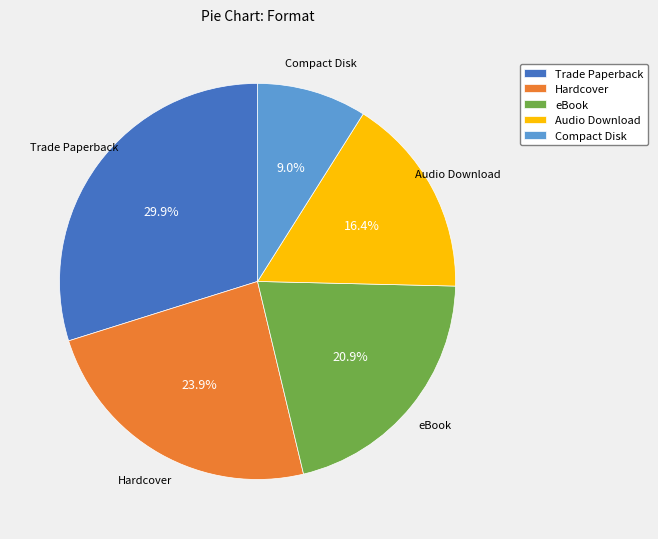

Which slice is the largest?

Trade Paperback